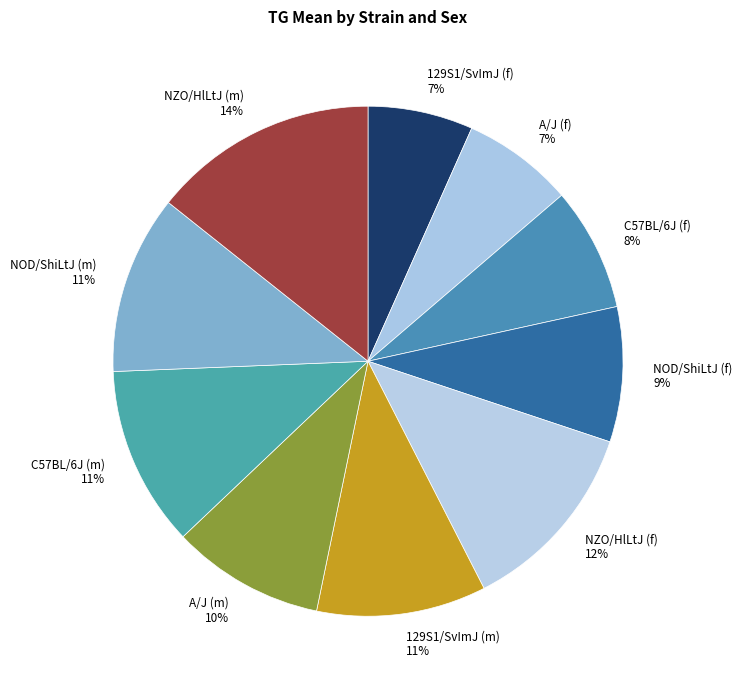

The NZO/HlLtJ (m) slice represents 14% of the pie. True or false?

True